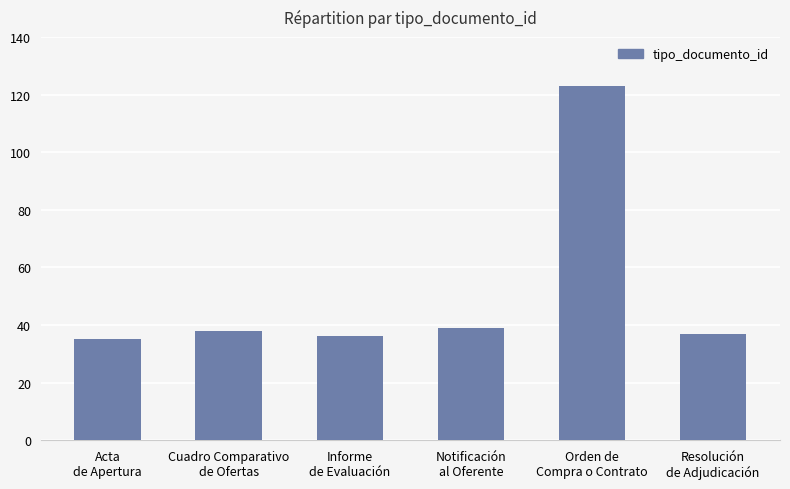

What is the average value?

51